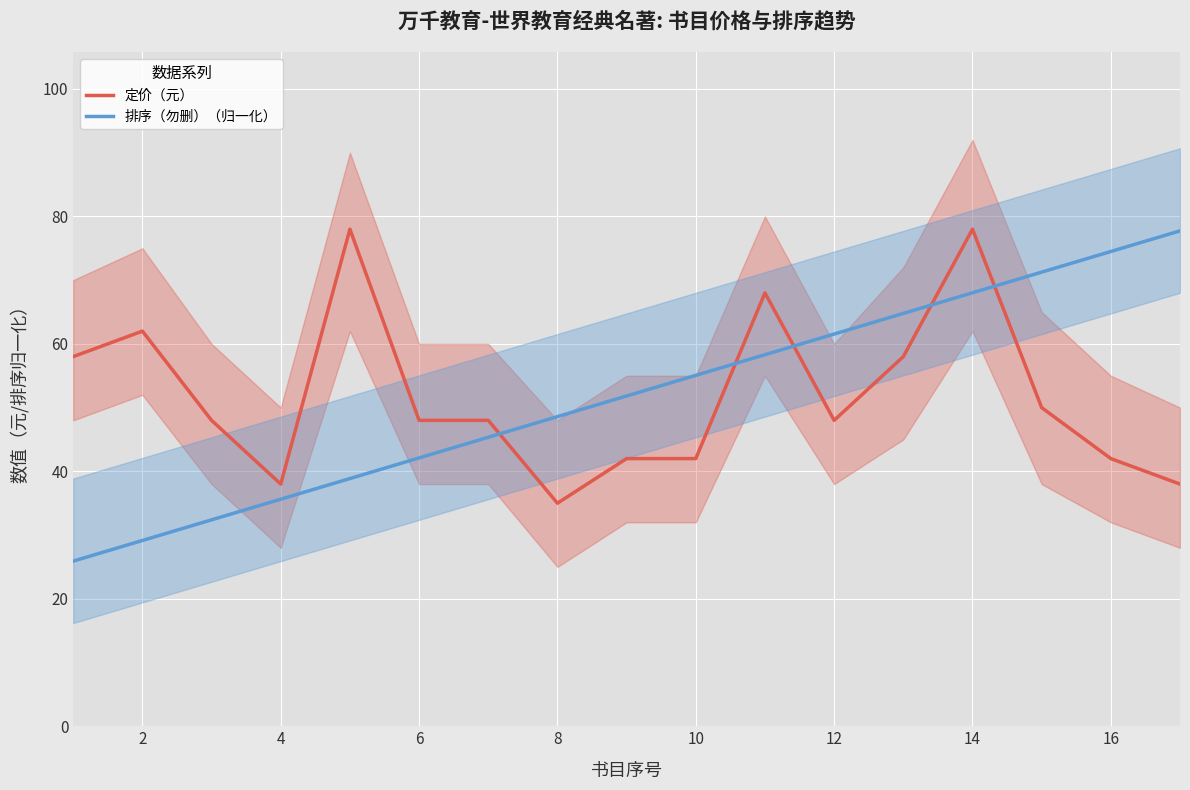

The 排序（勿删）（归一化） series shows 55.1 at 10. True or false?

True